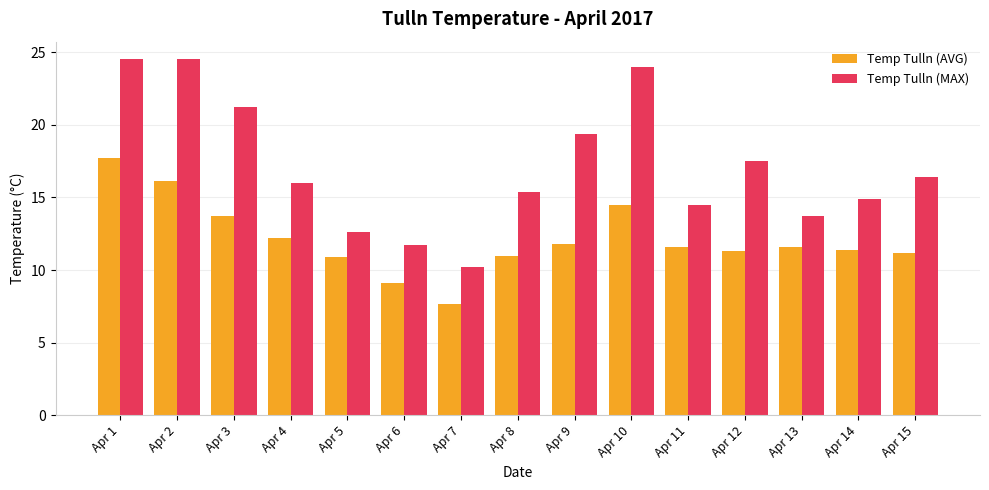

Rank the series by their maximum value, from lowest to highest.

Temp Tulln (AVG), Temp Tulln (MAX)